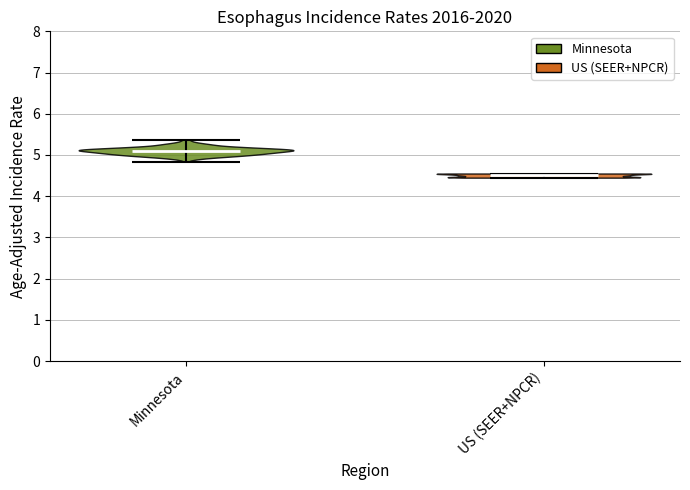

What is the highest point the violin for US (SEER+NPCR) reaches on the y-axis? The values are not printed on the chart, so give them approximately, as read against the axis.

4.6